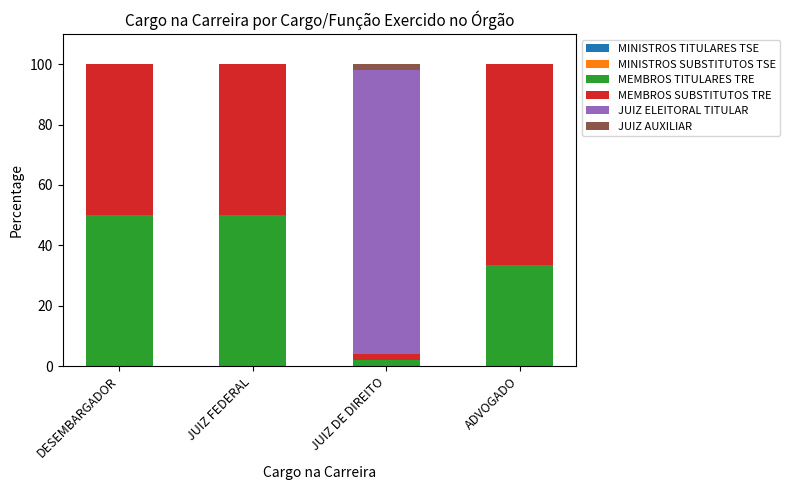

Are the bars grouped side by side (vs. stacked)?

No